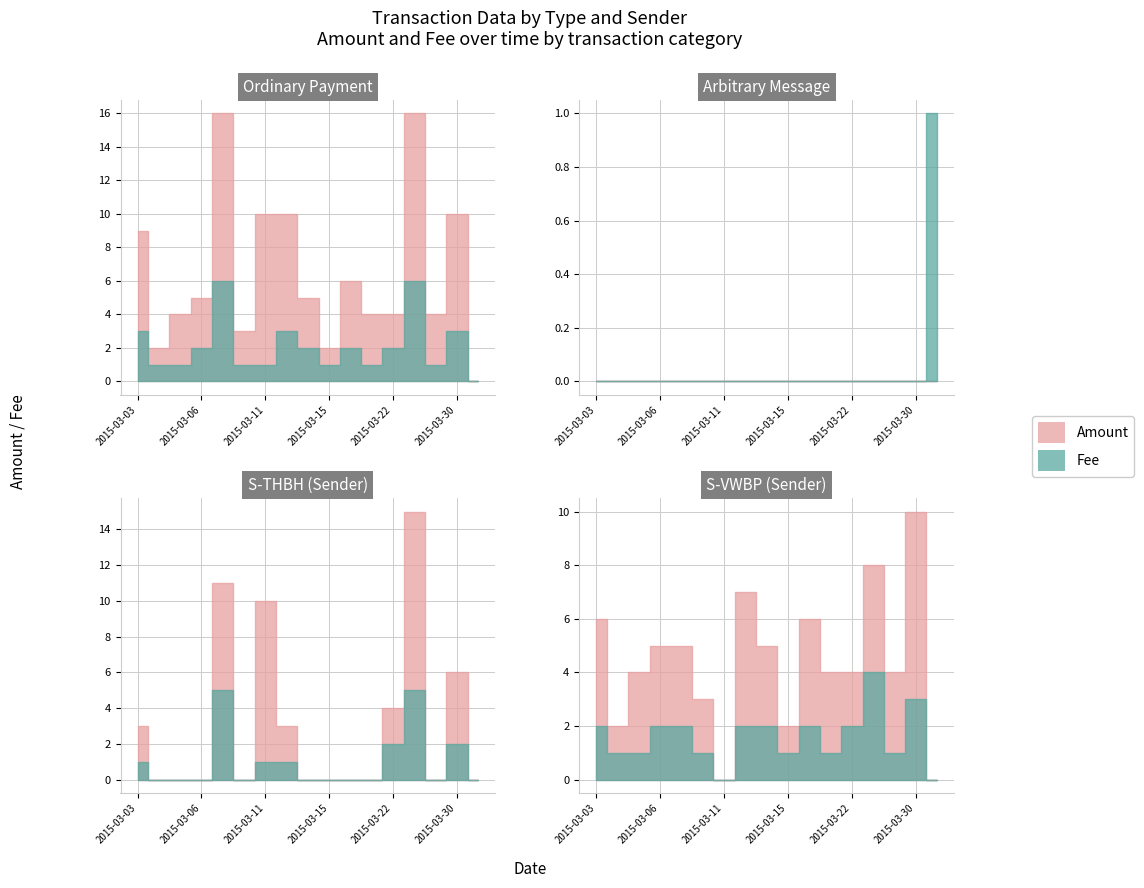

Read the Ordinary Payment Fee value at 2015-03-22.

2